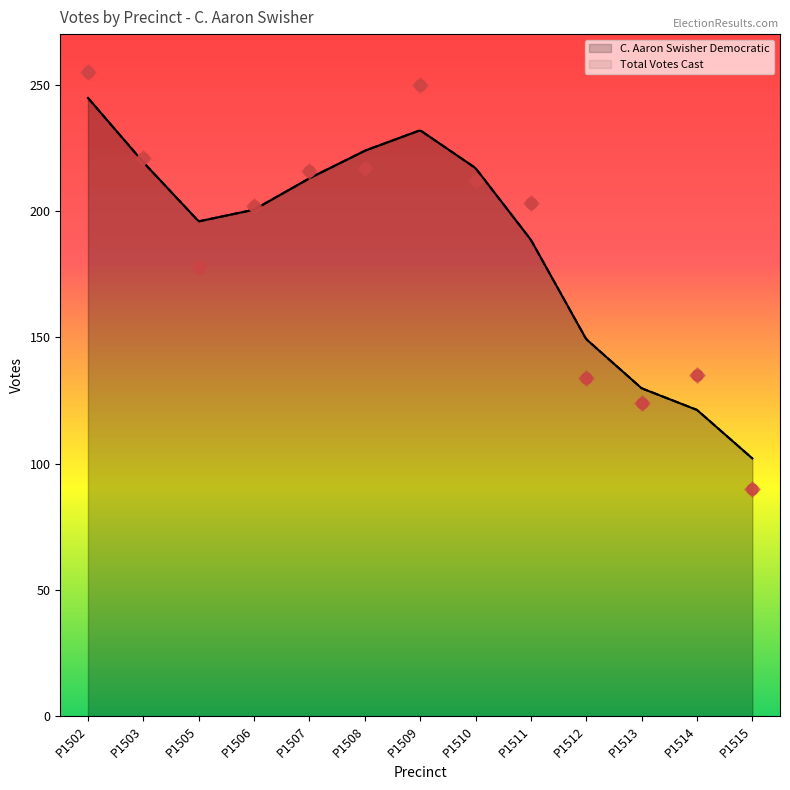

What are all the series names shown in the legend?

C. Aaron Swisher Democratic, Total Votes Cast